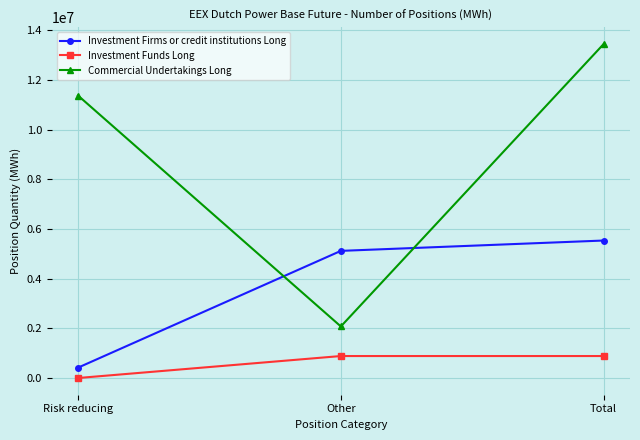

What is the approximate value of Investment Funds Long at Total?

885266